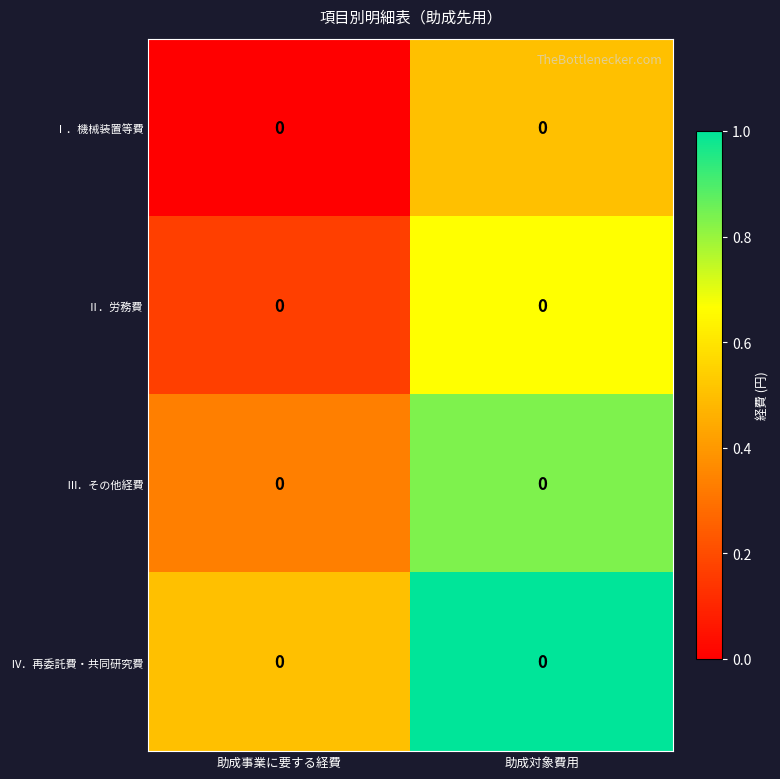

Reading left to right, list all the values displayed in this chart.

Ⅰ．機械装置等費: 助成事業に要する経費=0.0	助成対象費用=0.0
Ⅱ．労務費: 助成事業に要する経費=0.0	助成対象費用=0.0
Ⅲ．その他経費: 助成事業に要する経費=0.0	助成対象費用=0.0
Ⅳ．再委託費・共同研究費: 助成事業に要する経費=0.0	助成対象費用=0.0